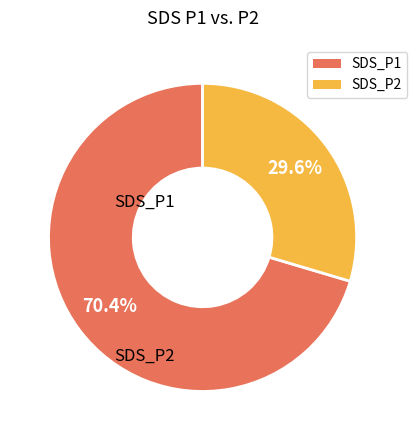

Is there any slice that represents more than half of the pie?

Yes